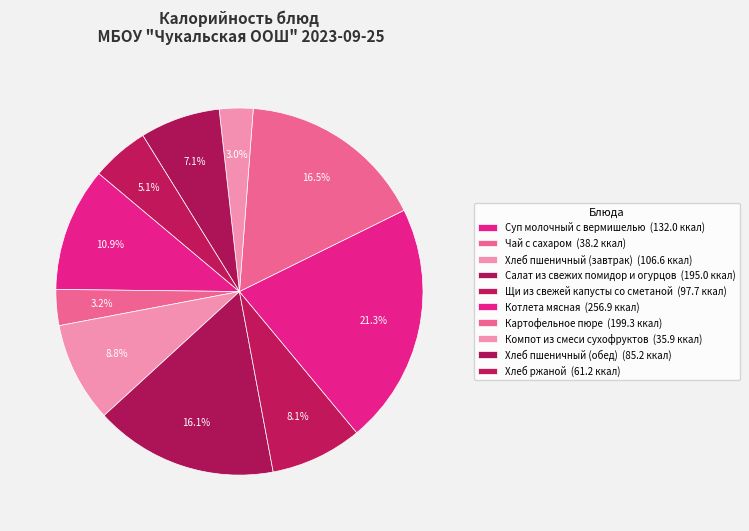

To the nearest percent, what portion does Картофельное пюре represent?

16%